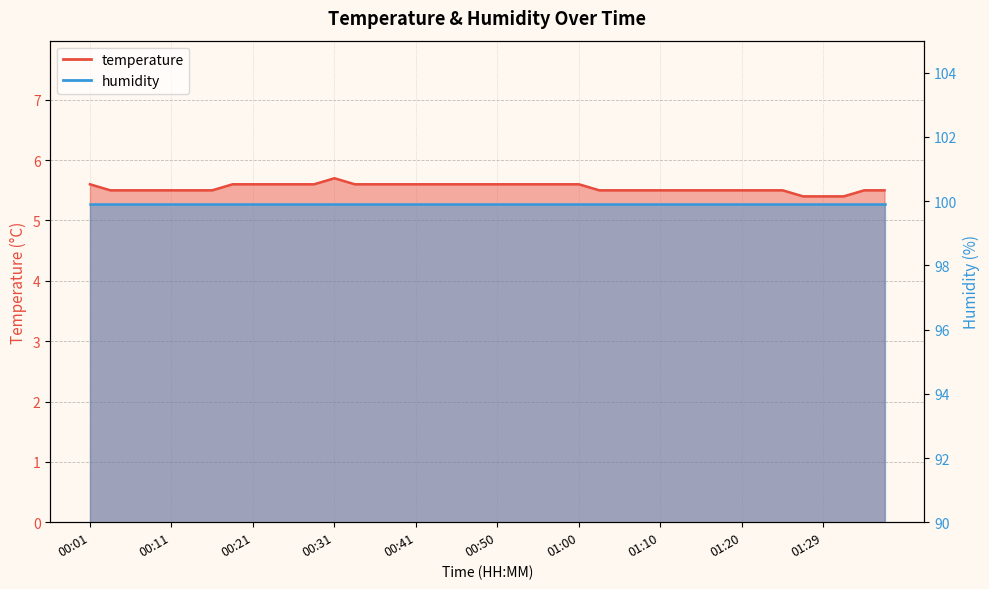

Count the values in the range 5 to 6.

40